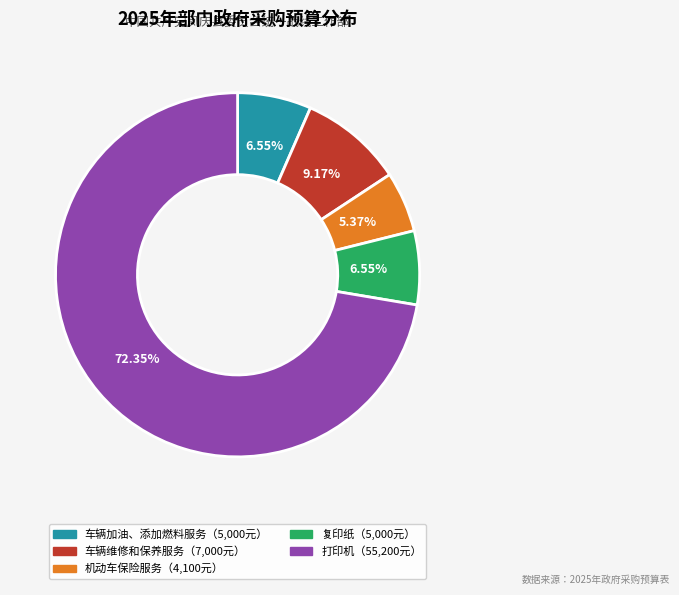

To the nearest percent, what is the difference between the largest and smallest slice percentages?

67%